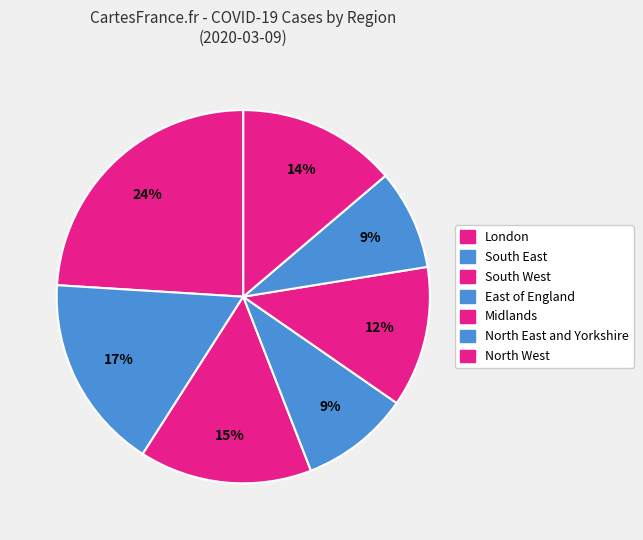

How many slices are in this pie chart?

7